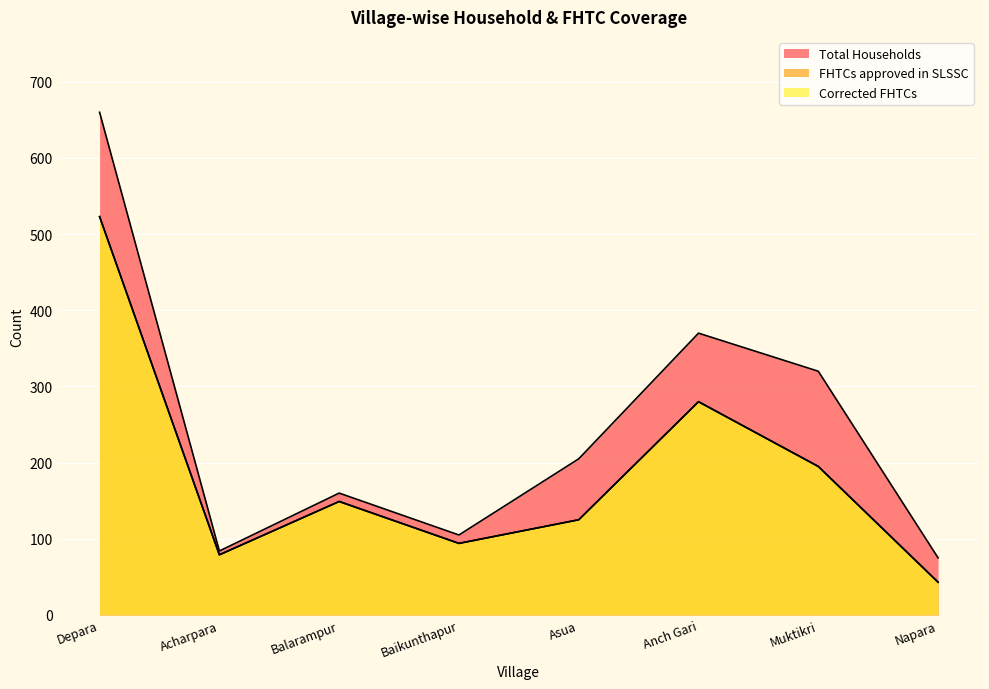

Which label corresponds to the largest value in the chart?

Depara